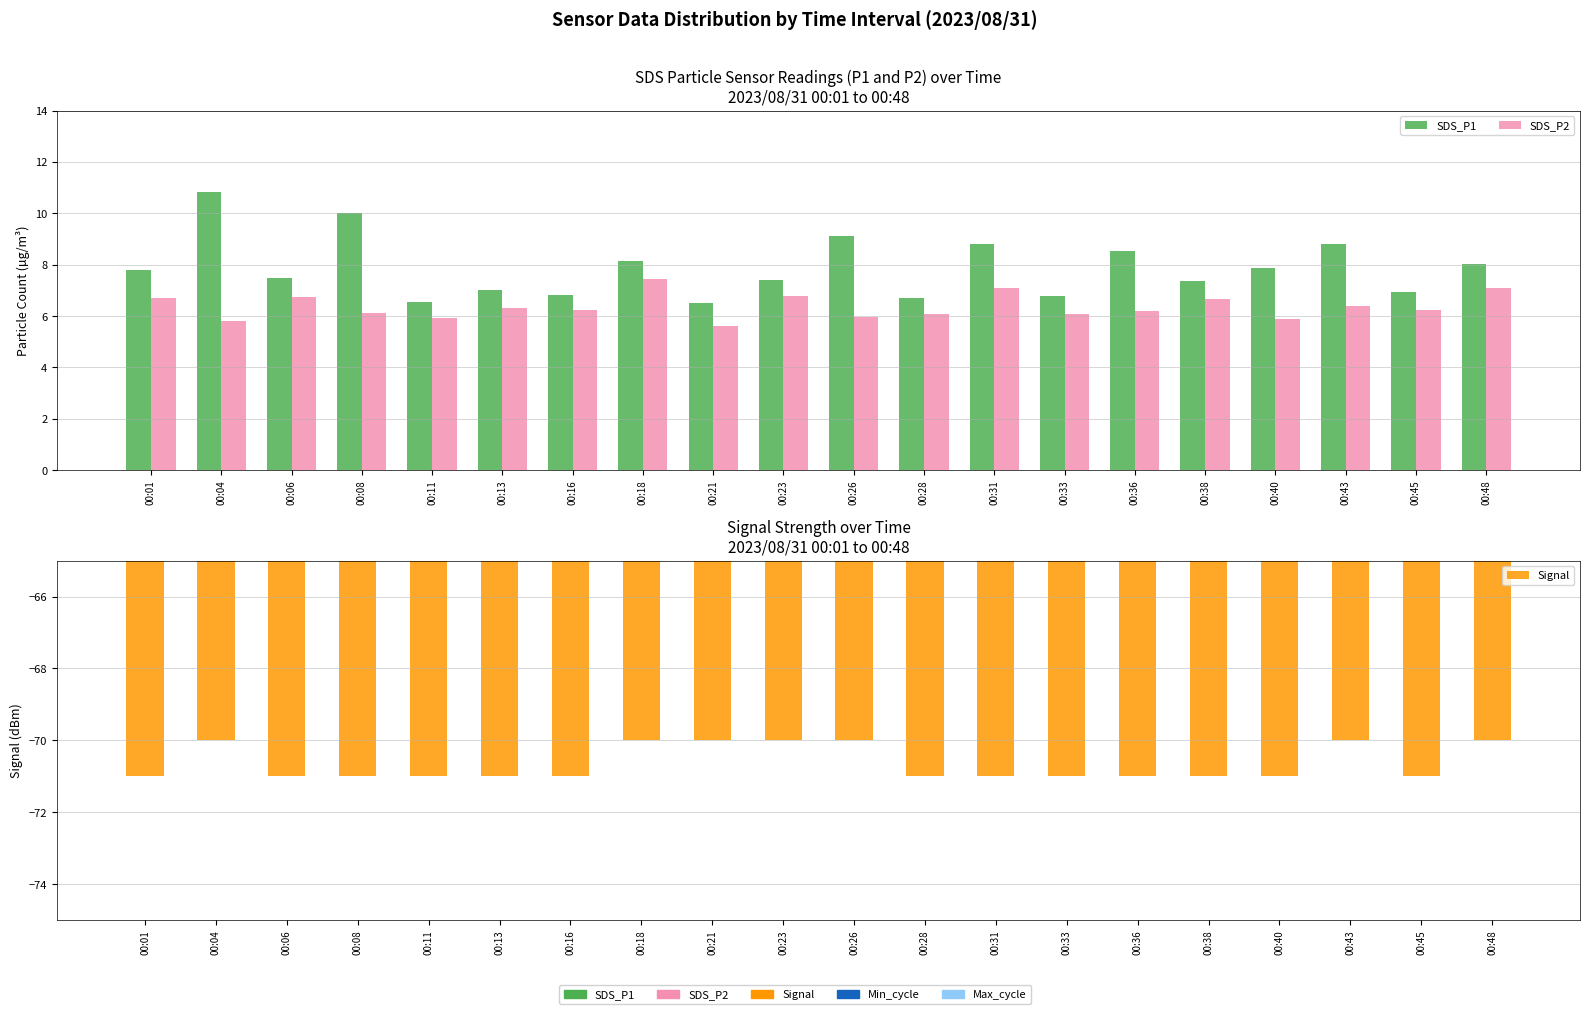

Count the number of data series in this chart.

3